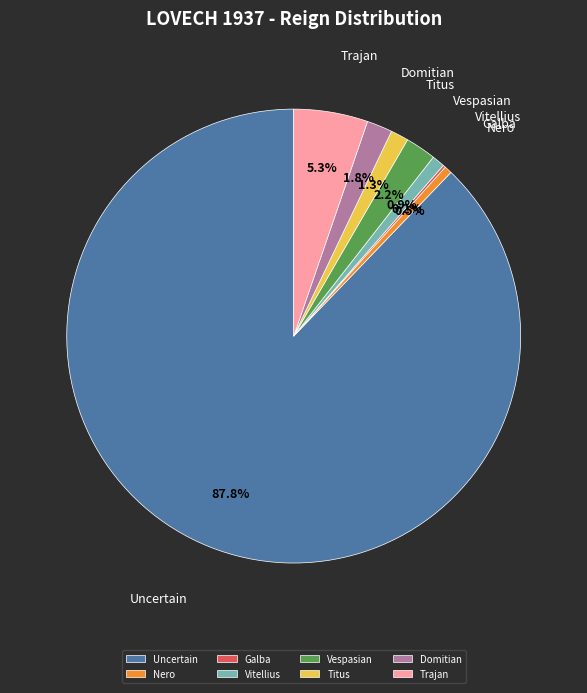

What percentage is the Vespasian slice, to the nearest percent?

2%